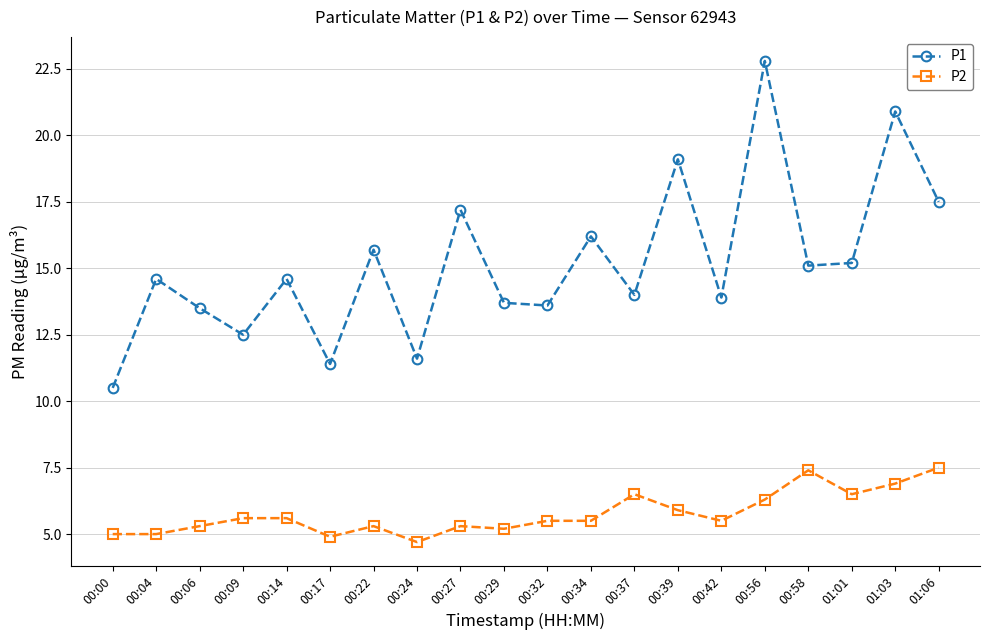

Reading left to right, list all the values displayed in this chart.

P1: 00:00=10.5	00:04=14.6	00:06=13.5	00:09=12.5	00:14=14.6	00:17=11.4	00:22=15.7	00:24=11.6	00:27=17.2	00:29=13.7	00:32=13.6	00:34=16.2	00:37=14.0	00:39=19.1	00:42=13.9	00:56=22.8	00:58=15.1	01:01=15.2	01:03=20.9	01:06=17.5
P2: 00:00=5.0	00:04=5.0	00:06=5.3	00:09=5.6	00:14=5.6	00:17=4.9	00:22=5.3	00:24=4.7	00:27=5.3	00:29=5.2	00:32=5.5	00:34=5.5	00:37=6.5	00:39=5.9	00:42=5.5	00:56=6.3	00:58=7.4	01:01=6.5	01:03=6.9	01:06=7.5